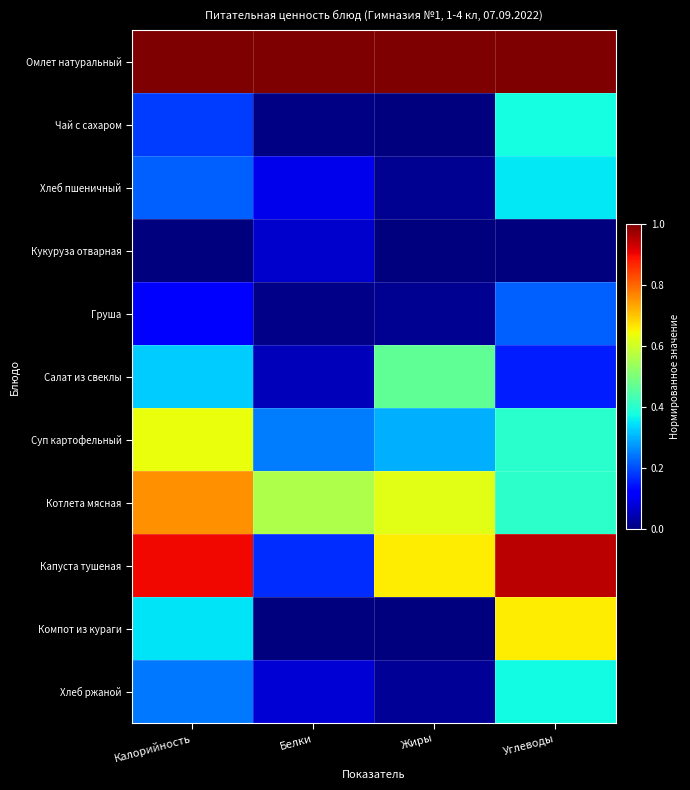

What is the spread (max minus min) of values at Калорийность?

1.0